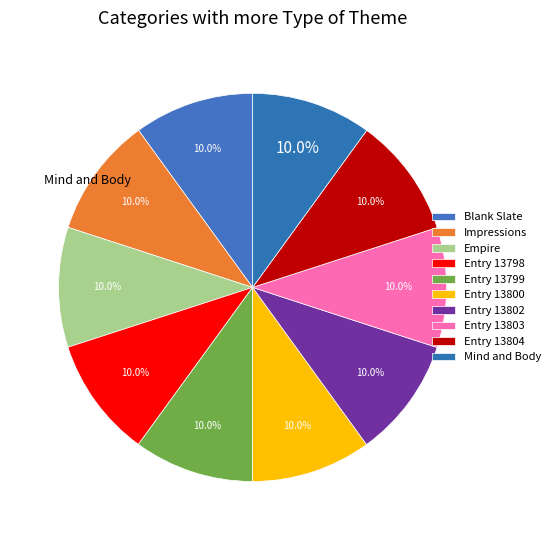

What percentage is the Entry 13799 slice, to the nearest percent?

10%